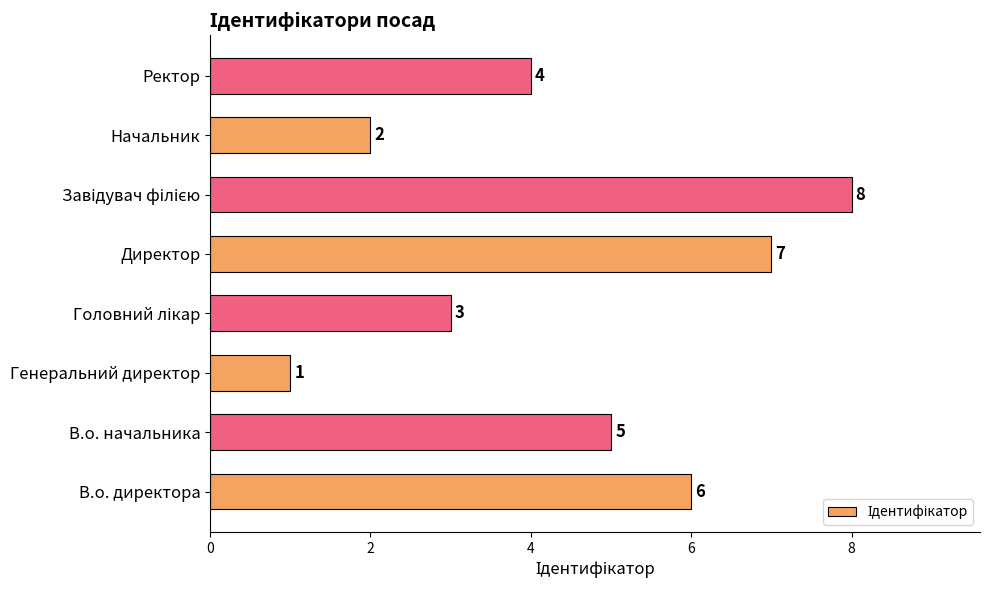

Which has a higher value, Начальник or Директор?

Директор